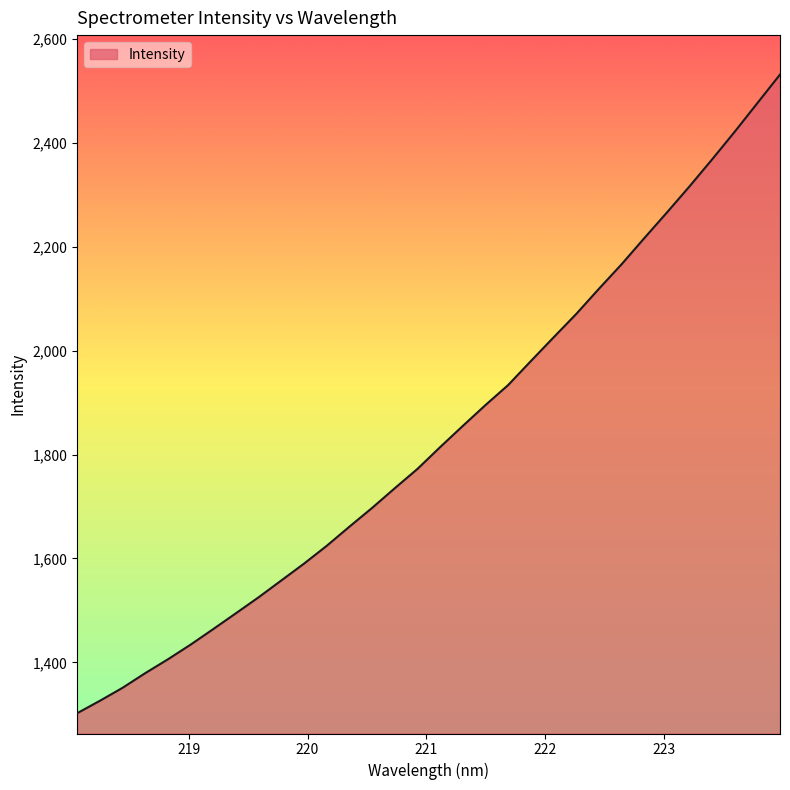

What is the difference between the maximum and minimum values?

1229.9